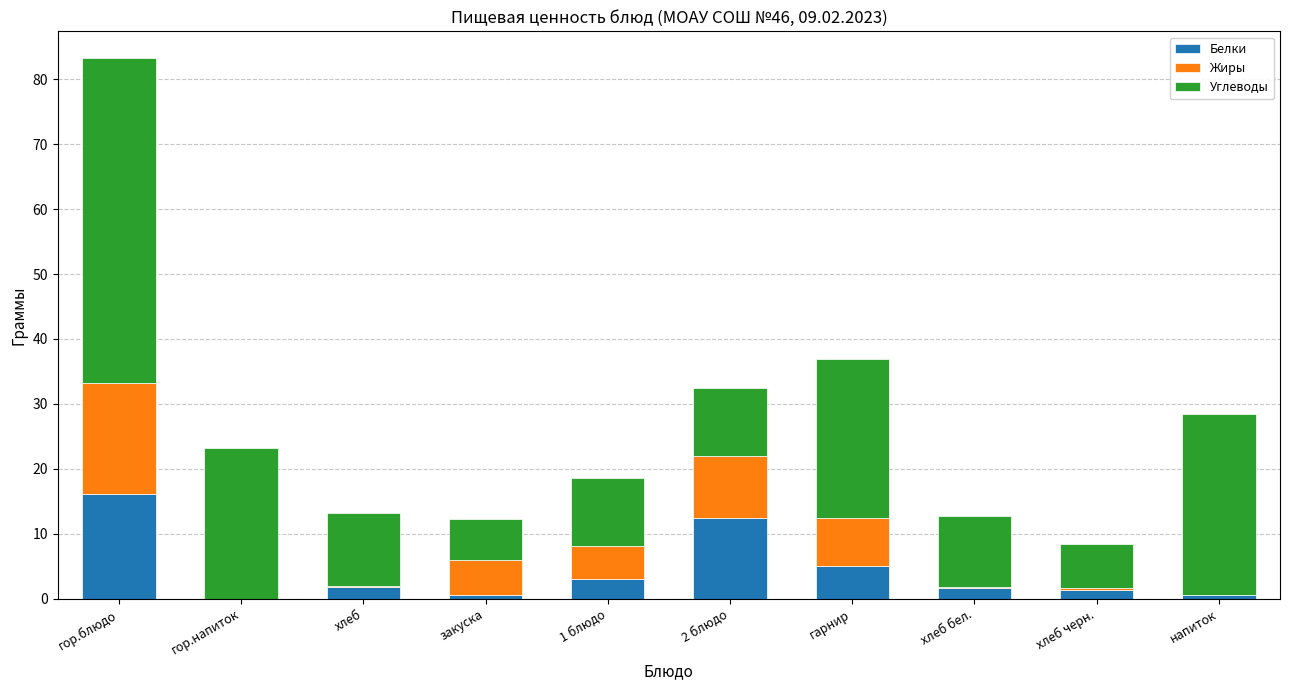

What are all the series names shown in the legend?

Белки, Жиры, Углеводы